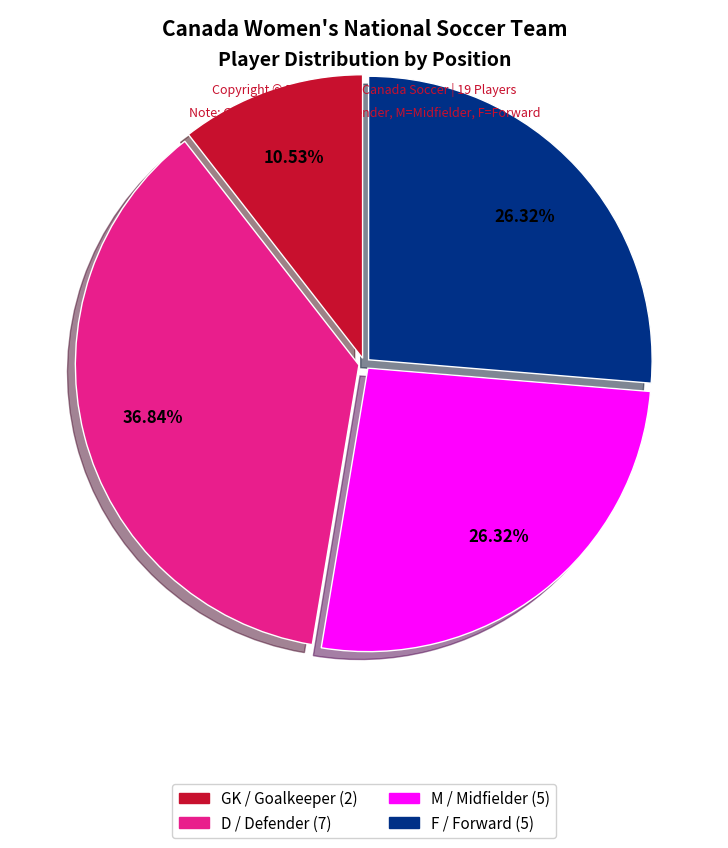

Which slice is the smallest?

GK